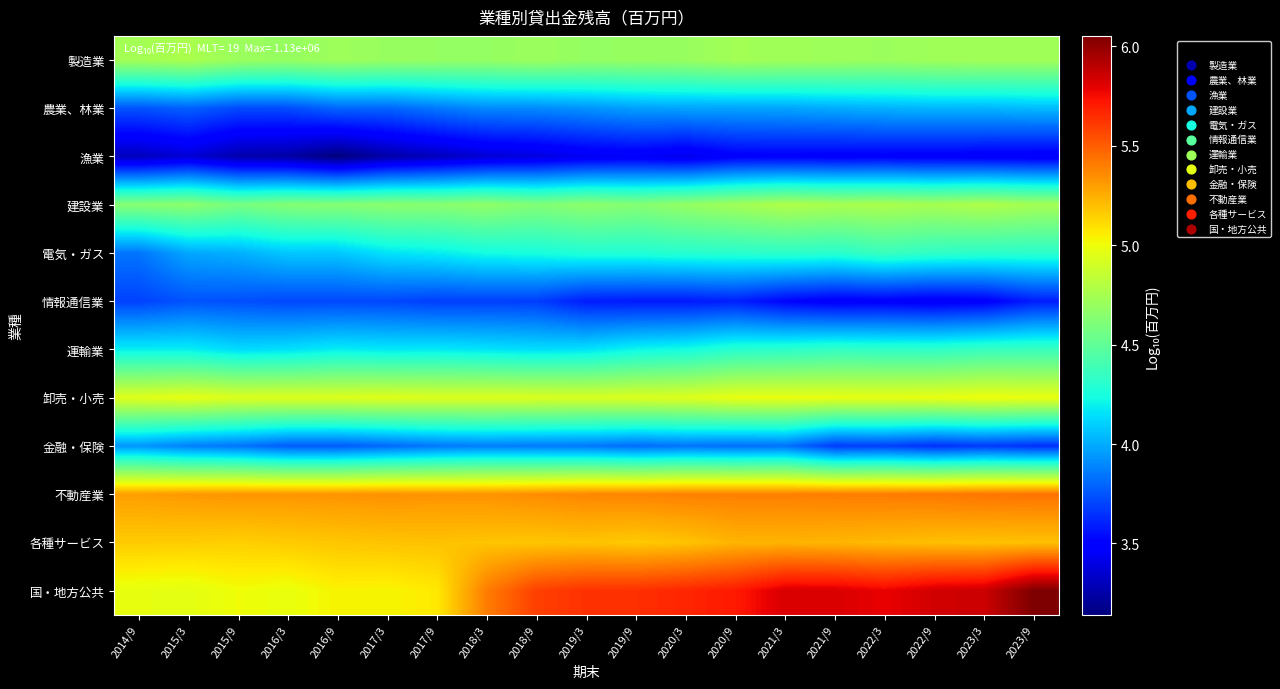

Reading left to right, extract all data points from this chart.

製造業: 2014/9=4.7	2015/3=4.8	2015/9=4.7	2016/3=4.7	2016/9=4.7	2017/3=4.7	2017/9=4.7	2018/3=4.7	2018/9=4.7	2019/3=4.7	2019/9=4.7	2020/3=4.7	2020/9=4.7	2021/3=4.7	2021/9=4.7	2022/3=4.7	2022/9=4.7	2023/3=4.7	2023/9=4.7
農業、林業: 2014/9=3.7	2015/3=3.8	2015/9=3.7	2016/3=3.7	2016/9=3.8	2017/3=3.8	2017/9=3.9	2018/3=3.9	2018/9=3.9	2019/3=3.9	2019/9=4.0	2020/3=4.0	2020/9=4.0	2021/3=4.0	2021/9=4.0	2022/3=4.0	2022/9=4.0	2023/3=4.0	2023/9=4.0
漁業: 2014/9=3.3	2015/3=3.4	2015/9=3.3	2016/3=3.2	2016/9=3.1	2017/3=3.2	2017/9=3.3	2018/3=3.4	2018/9=3.4	2019/3=3.4	2019/9=3.5	2020/3=3.4	2020/9=3.5	2021/3=3.5	2021/9=3.5	2022/3=3.5	2022/9=3.5	2023/3=3.5	2023/9=3.5
建設業: 2014/9=4.6	2015/3=4.7	2015/9=4.6	2016/3=4.6	2016/9=4.6	2017/3=4.7	2017/9=4.6	2018/3=4.7	2018/9=4.6	2019/3=4.7	2019/9=4.6	2020/3=4.7	2020/9=4.7	2021/3=4.8	2021/9=4.8	2022/3=4.8	2022/9=4.7	2023/3=4.8	2023/9=4.7
電気・ガス: 2014/9=3.8	2015/3=4.0	2015/9=4.0	2016/3=4.1	2016/9=4.1	2017/3=4.2	2017/9=4.2	2018/3=4.2	2018/9=4.2	2019/3=4.3	2019/9=4.3	2020/3=4.3	2020/9=4.3	2021/3=4.3	2021/9=4.3	2022/3=4.4	2022/9=4.3	2023/3=4.3	2023/9=4.3
情報通信業: 2014/9=3.7	2015/3=3.7	2015/9=3.7	2016/3=3.7	2016/9=3.7	2017/3=3.7	2017/9=3.7	2018/3=3.7	2018/9=3.7	2019/3=3.6	2019/9=3.6	2020/3=3.6	2020/9=3.6	2021/3=3.5	2021/9=3.5	2022/3=3.5	2022/9=3.5	2023/3=3.5	2023/9=3.6
運輸業: 2014/9=4.2	2015/3=4.2	2015/9=4.1	2016/3=4.2	2016/9=4.2	2017/3=4.2	2017/9=4.2	2018/3=4.2	2018/9=4.1	2019/3=4.2	2019/9=4.2	2020/3=4.2	2020/9=4.3	2021/3=4.3	2021/9=4.3	2022/3=4.3	2022/9=4.3	2023/3=4.4	2023/9=4.4
卸売・小売: 2014/9=5.0	2015/3=5.0	2015/9=4.9	2016/3=4.9	2016/9=4.9	2017/3=4.9	2017/9=4.9	2018/3=4.9	2018/9=4.9	2019/3=4.9	2019/9=4.9	2020/3=4.9	2020/9=5.0	2021/3=5.0	2021/9=5.0	2022/3=5.0	2022/9=5.0	2023/3=5.0	2023/9=5.0
金融・保険: 2014/9=3.9	2015/3=3.9	2015/9=3.8	2016/3=3.8	2016/9=3.8	2017/3=3.8	2017/9=3.8	2018/3=3.9	2018/9=3.9	2019/3=3.9	2019/9=3.8	2020/3=3.8	2020/9=3.8	2021/3=3.8	2021/9=3.7	2022/3=3.7	2022/9=3.6	2023/3=3.7	2023/9=3.6
不動産業: 2014/9=5.3	2015/3=5.3	2015/9=5.3	2016/3=5.3	2016/9=5.3	2017/3=5.3	2017/9=5.3	2018/3=5.3	2018/9=5.4	2019/3=5.4	2019/9=5.4	2020/3=5.4	2020/9=5.4	2021/3=5.4	2021/9=5.4	2022/3=5.4	2022/9=5.4	2023/3=5.4	2023/9=5.4
各種サービス: 2014/9=5.2	2015/3=5.2	2015/9=5.1	2016/3=5.2	2016/9=5.2	2017/3=5.2	2017/9=5.2	2018/3=5.2	2018/9=5.2	2019/3=5.2	2019/9=5.2	2020/3=5.2	2020/9=5.2	2021/3=5.2	2021/9=5.2	2022/3=5.2	2022/9=5.2	2023/3=5.2	2023/9=5.2
国・地方公共: 2014/9=5.0	2015/3=5.0	2015/9=5.0	2016/3=5.0	2016/9=5.0	2017/3=5.0	2017/9=5.1	2018/3=5.4	2018/9=5.6	2019/3=5.6	2019/9=5.6	2020/3=5.7	2020/9=5.7	2021/3=5.8	2021/9=5.8	2022/3=5.8	2022/9=5.8	2023/3=5.9	2023/9=6.1